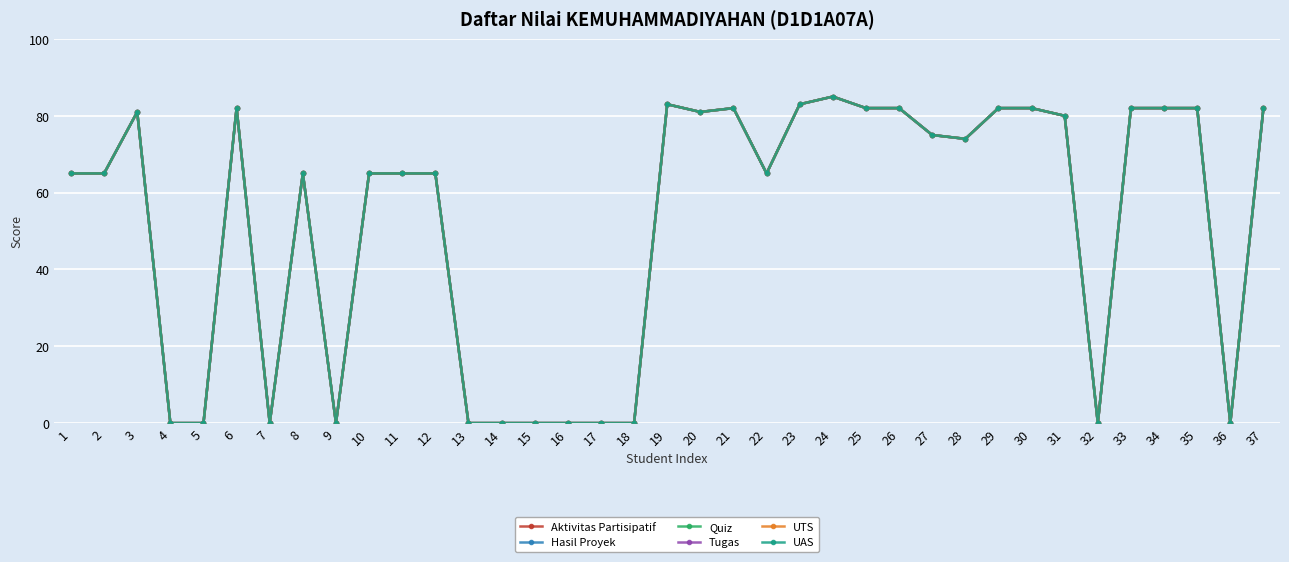

Which label corresponds to the largest value in the chart?

24